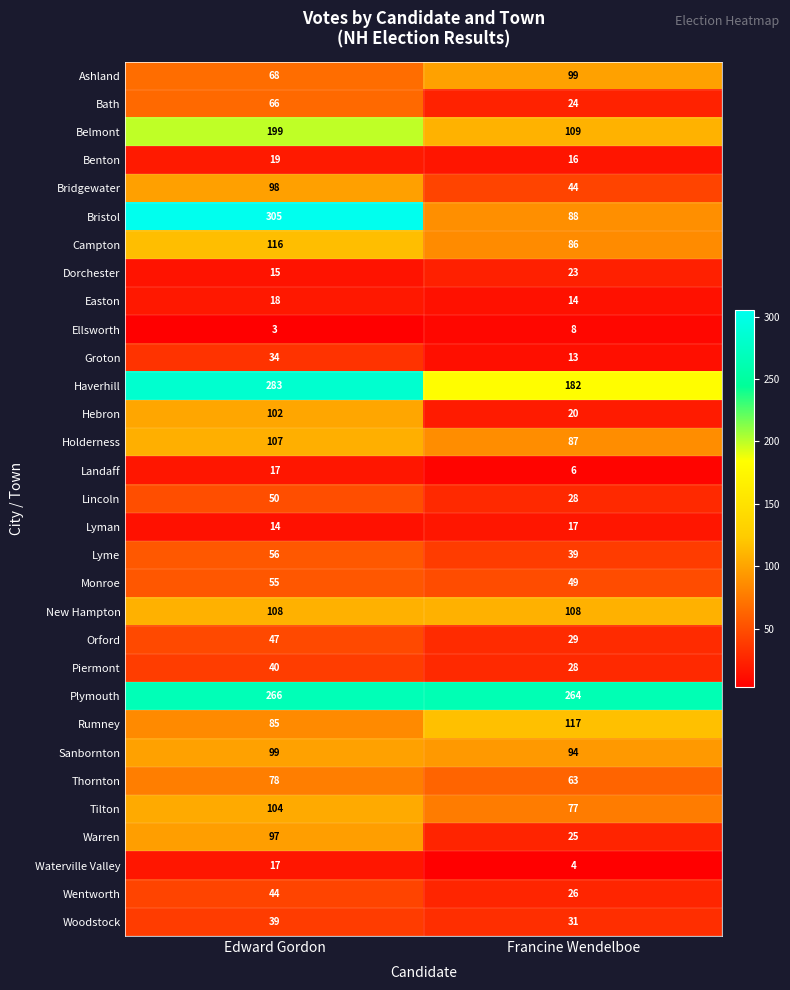

What is the total value across all series at Francine Wendelboe?

1818